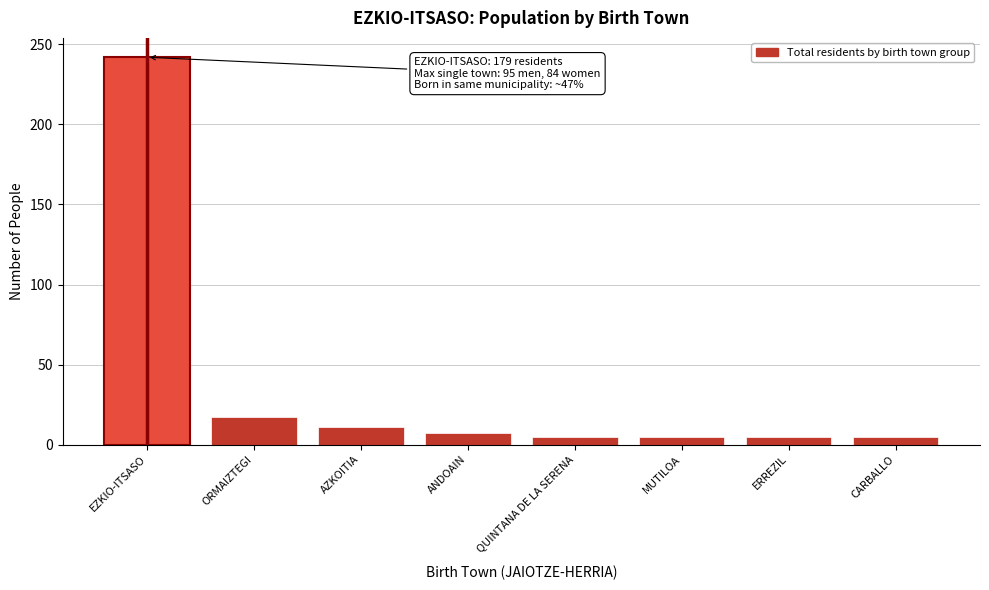

Reading right to left, transcribe all the data shown in this chart.

CARBALLO=5	ERREZIL=5	MUTILOA=5	QUINTANA DE LA SERENA=5	ANDOAIN=7	AZKOITIA=11	ORMAIZTEGI=17	EZKIO-ITSASO=242